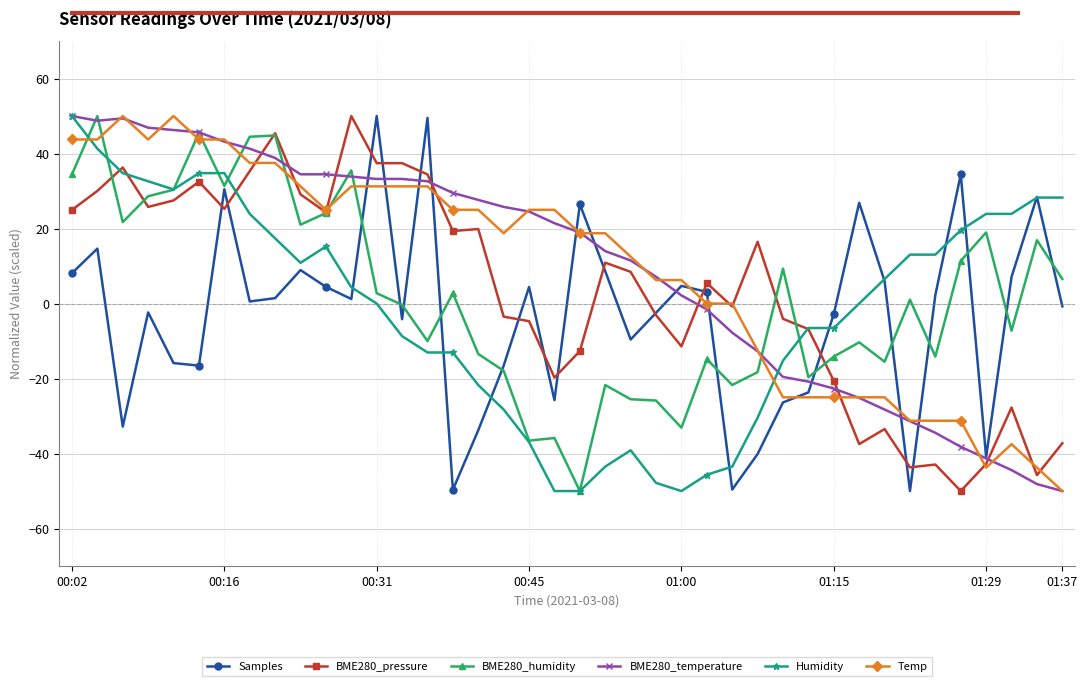

What is the maximum value for Samples?

50.0